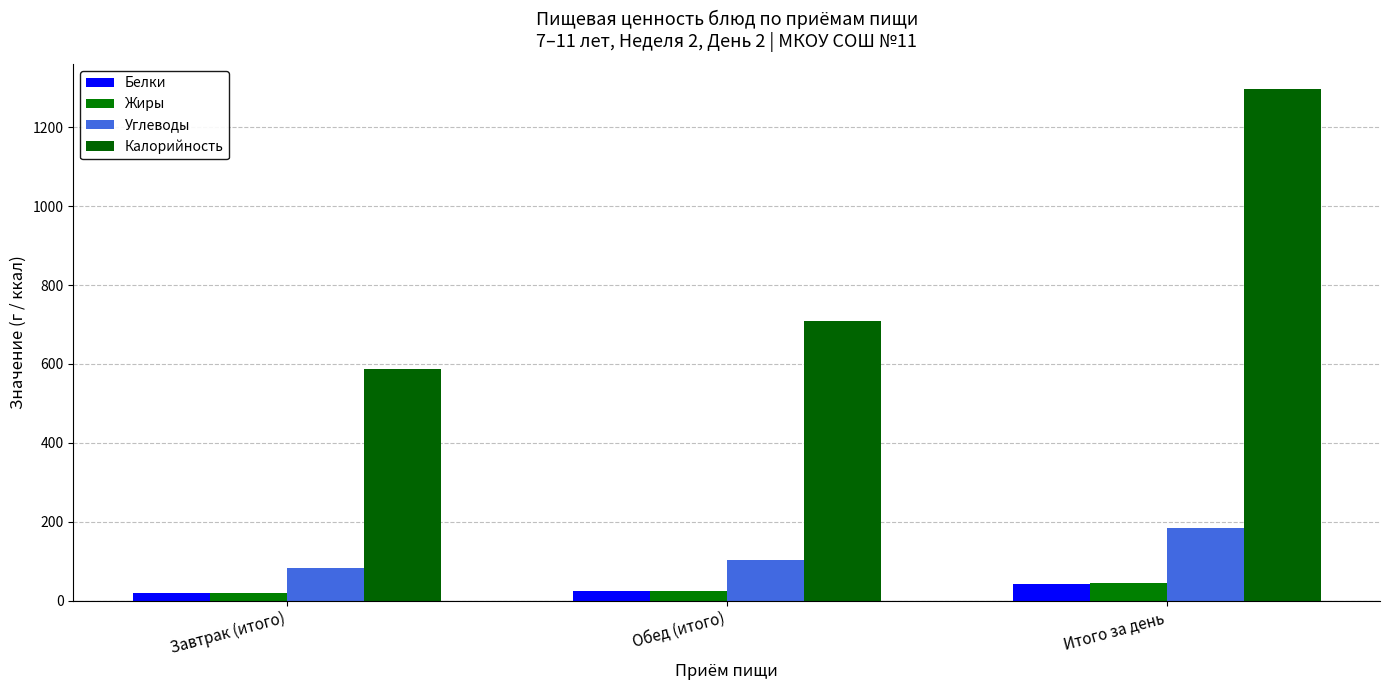

What is the smallest value displayed?

19.2